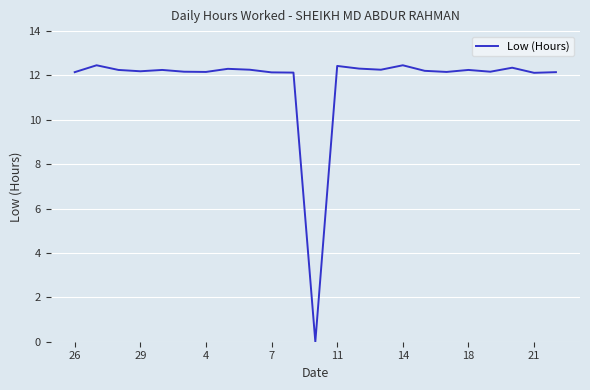

How many values are below 12?

1